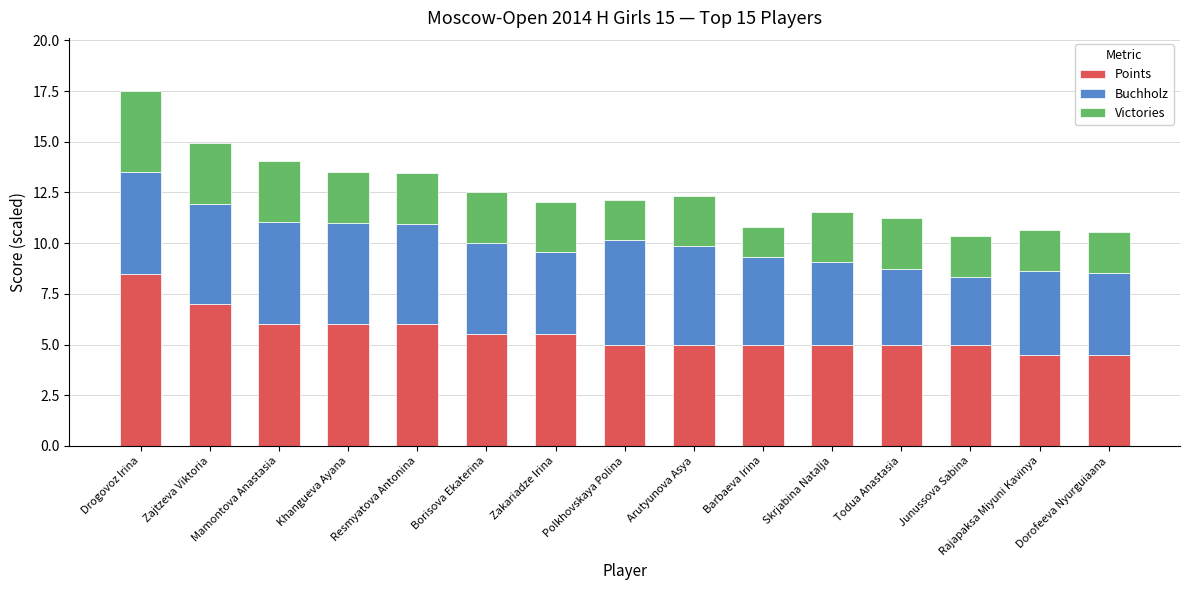

How many bars are there in total?

15